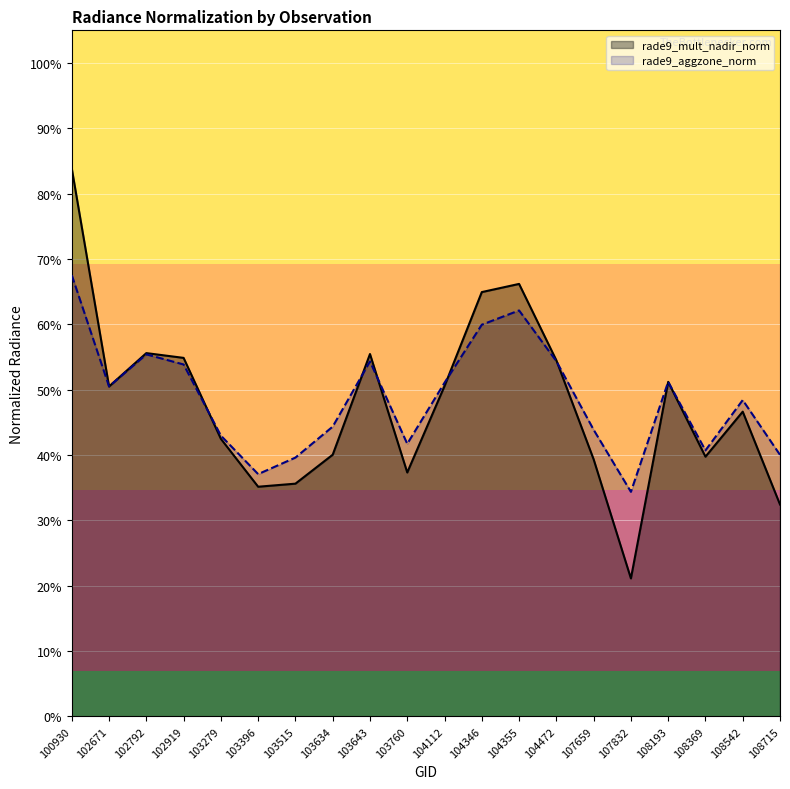

Reading left to right, list all the values displayed in this chart.

rade9_mult_nadir_norm: 100930=0.8	102671=0.5	102792=0.6	102919=0.5	103279=0.4	103396=0.4	103515=0.4	103634=0.4	103643=0.6	103760=0.4	104112=0.5	104346=0.6	104355=0.7	104472=0.5	107659=0.4	107832=0.2	108193=0.5	108369=0.4	108542=0.5	108715=0.3
rade9_aggzone_norm: 100930=0.7	102671=0.5	102792=0.6	102919=0.5	103279=0.4	103396=0.4	103515=0.4	103634=0.4	103643=0.5	103760=0.4	104112=0.5	104346=0.6	104355=0.6	104472=0.5	107659=0.4	107832=0.3	108193=0.5	108369=0.4	108542=0.5	108715=0.4